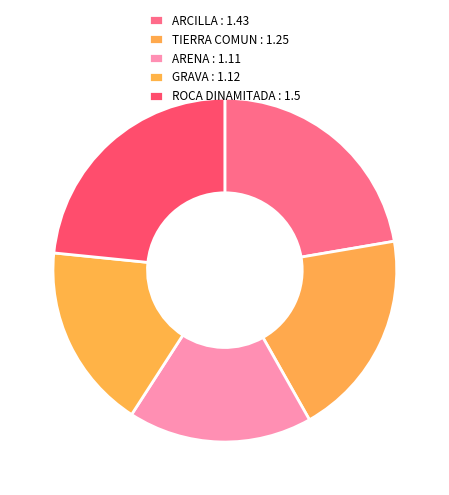

What is the smallest slice in the pie chart?

ARENA